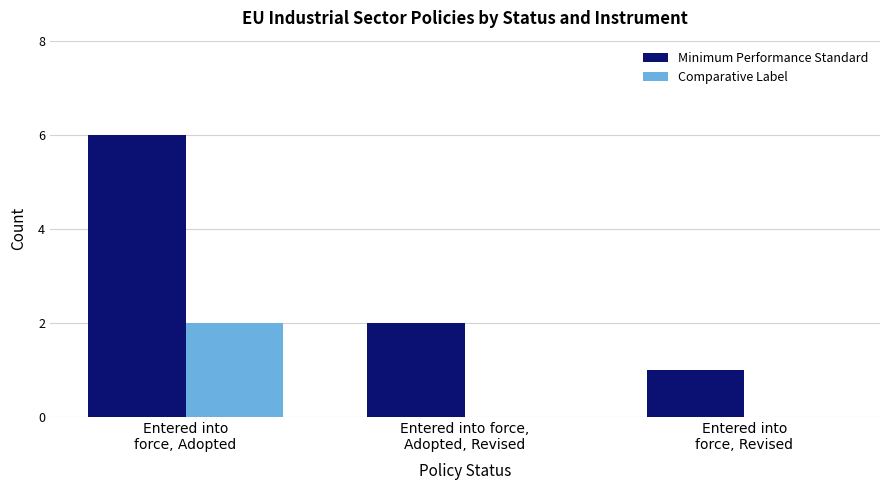

What is the sum of all Comparative Label values?

2